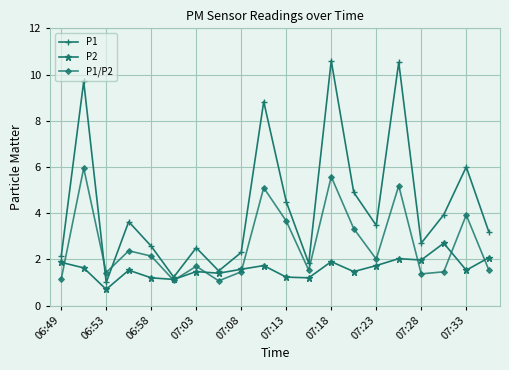

What is the greatest value displayed?

10.6